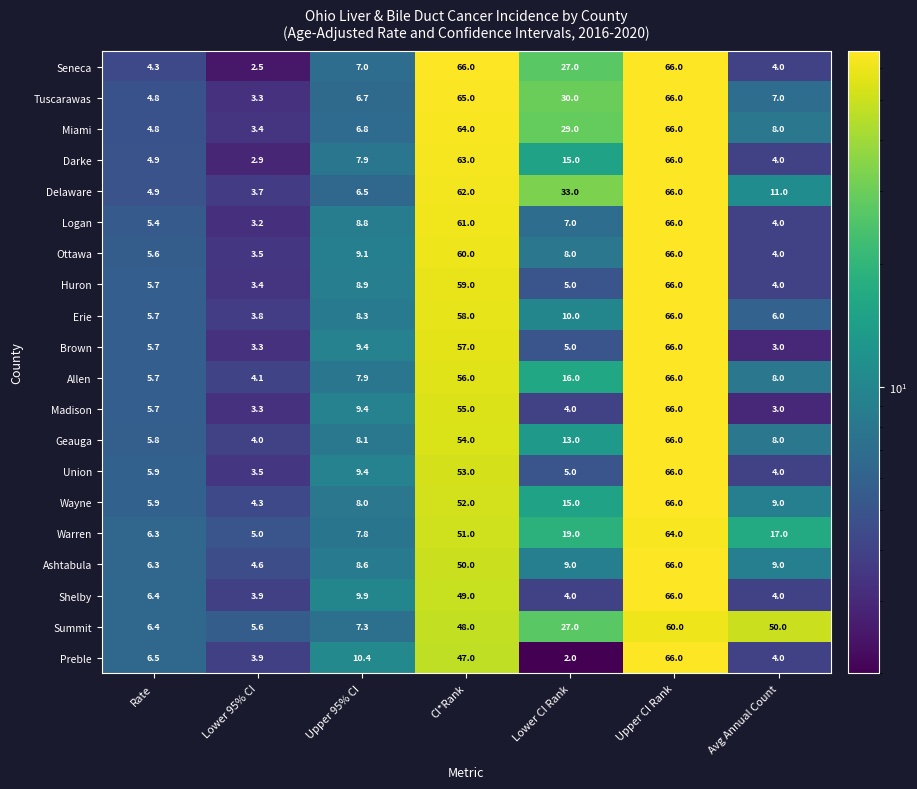

What is the lowest value of the Union series?

3.5